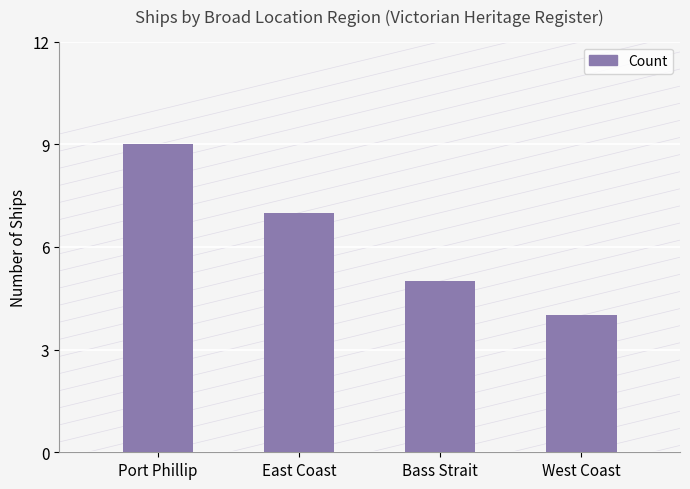

At which category does the chart reach its peak across all series?

Port Phillip